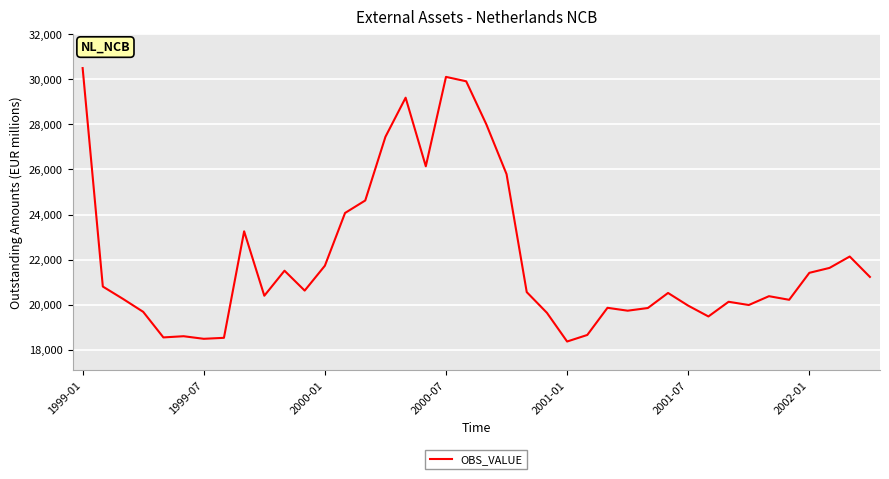

What is the smallest value displayed?

18363